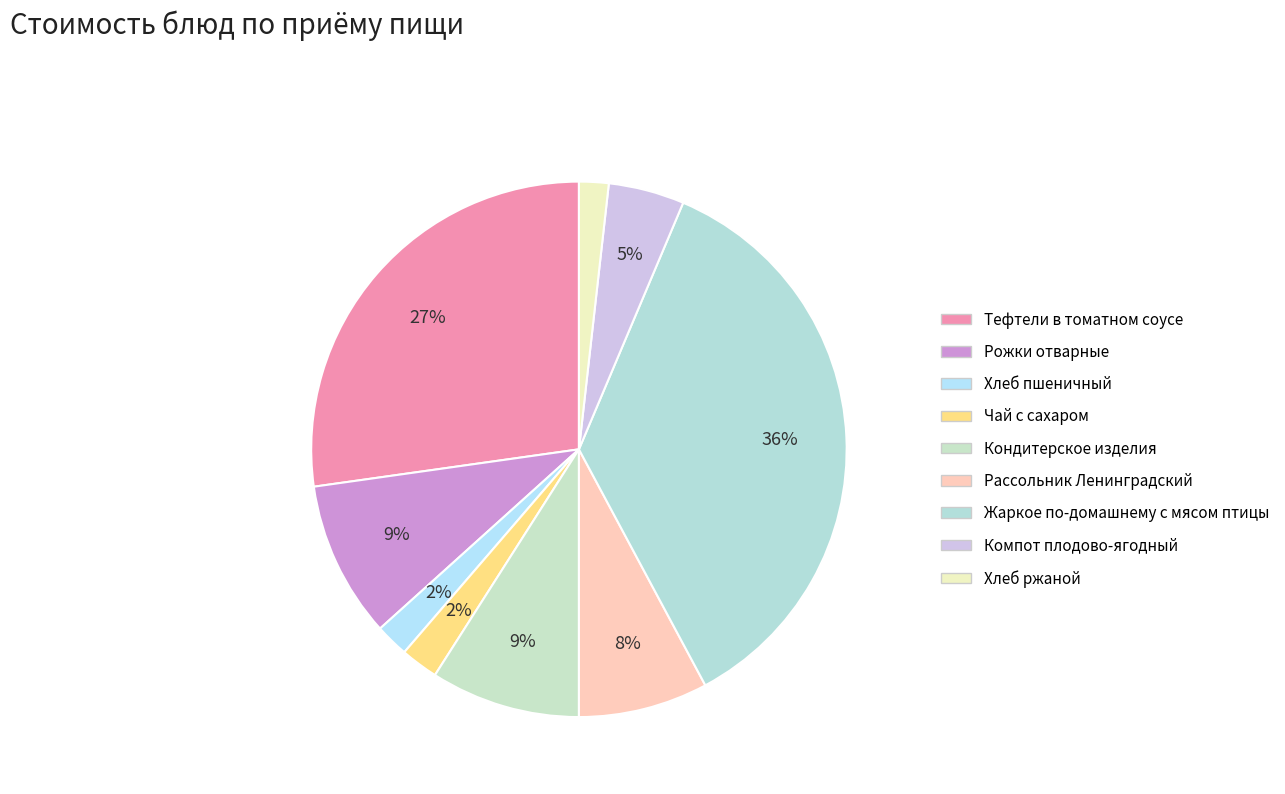

What percentage is NOT represented by Кондитерское изделия?

91.0%